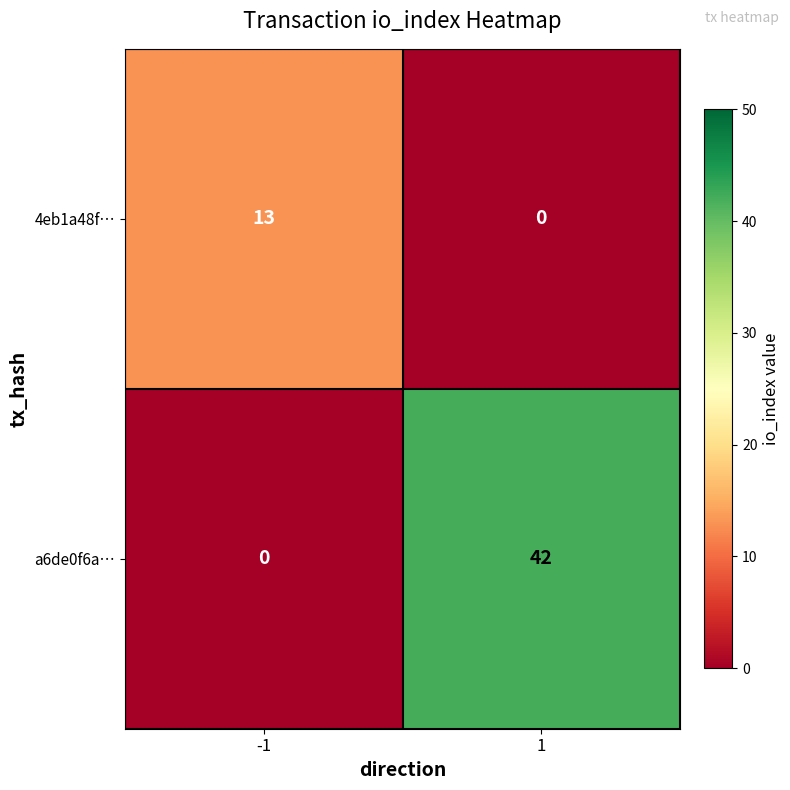

Which series has the widest spread of values?

a6de0f6a…